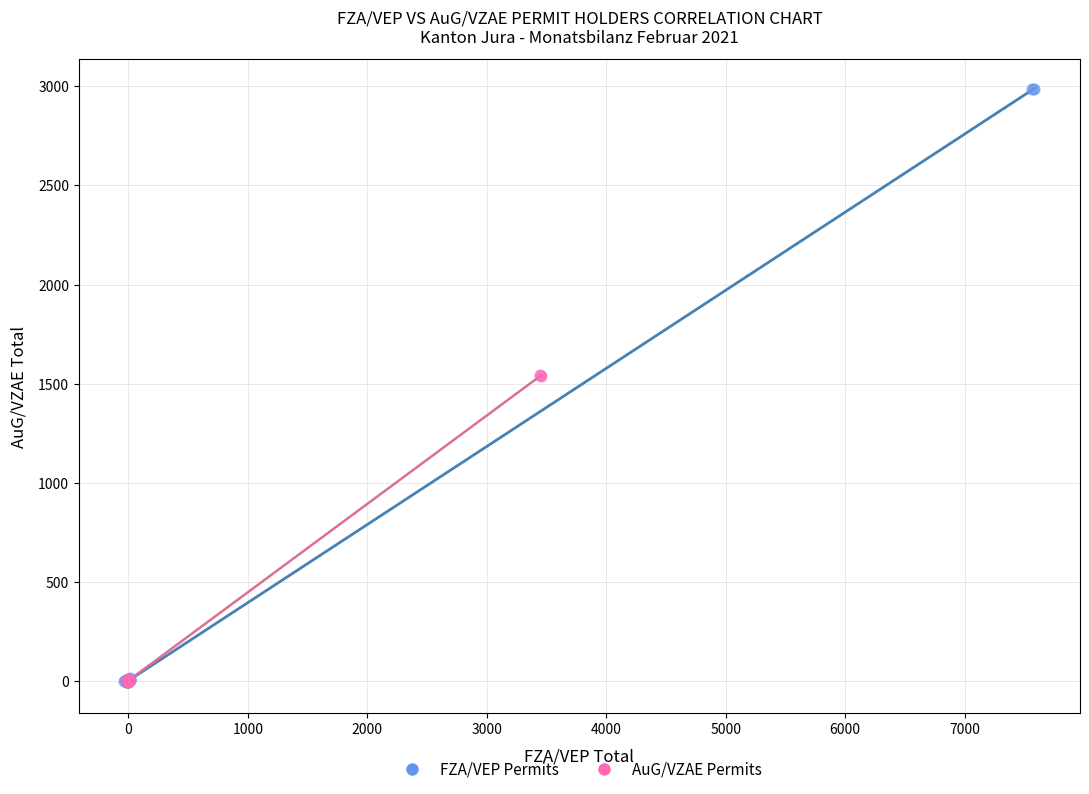

Which series contains the highest Y value?

FZA/VEP Permits